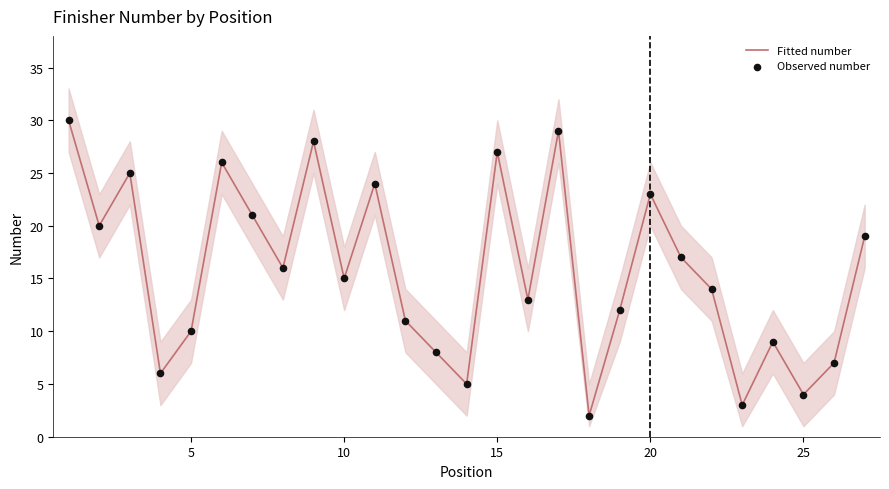

Which series reaches the minimum Y coordinate?

Fitted number